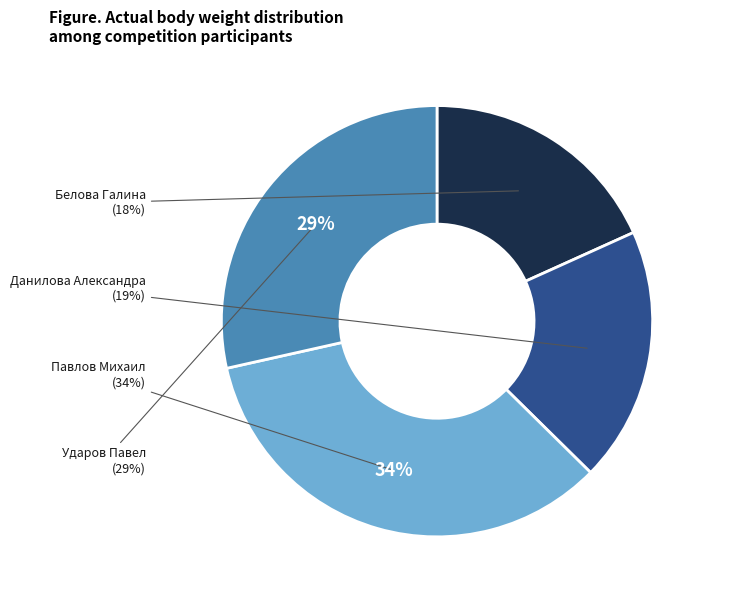

Between Павлов Михаил and Белова Галина, which is larger?

Павлов Михаил